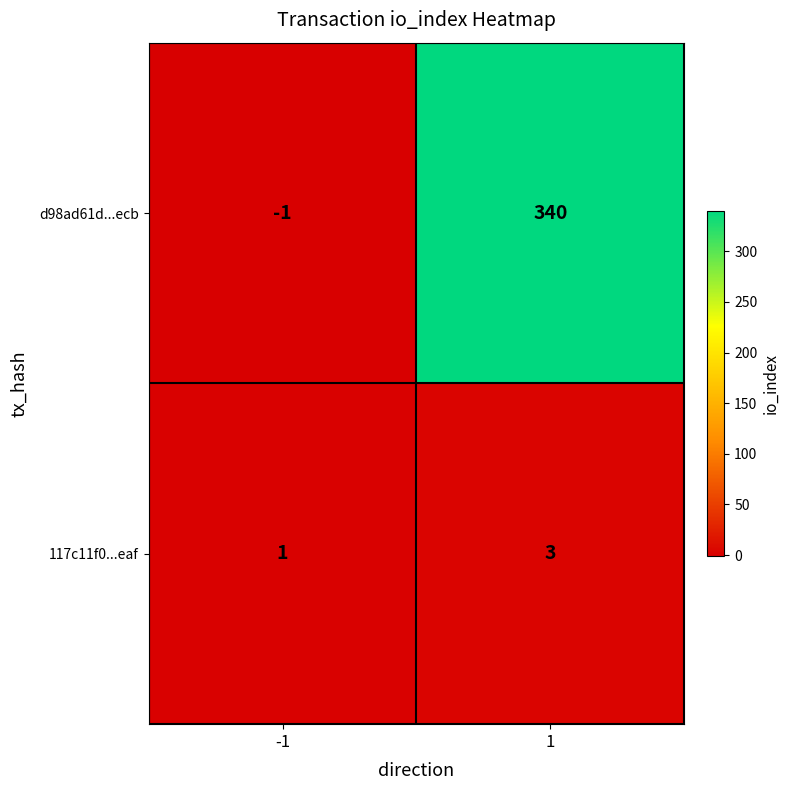

At -1, list the series in order from smallest to largest.

d98ad61d...ecb, 117c11f0...eaf